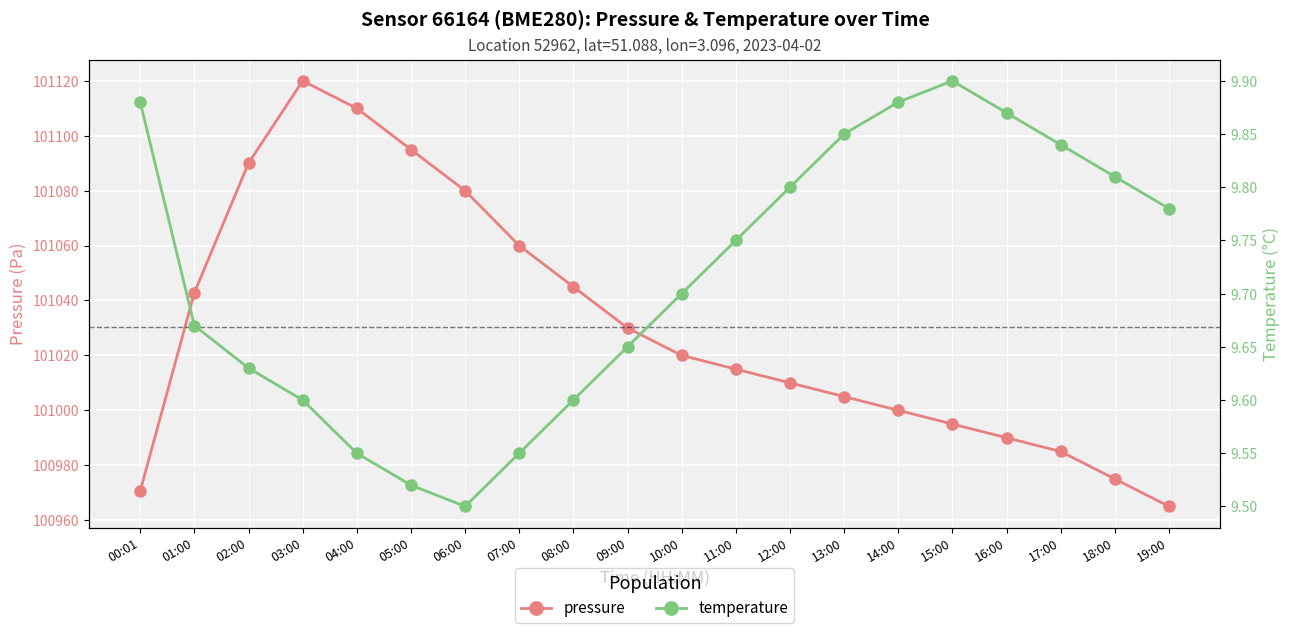

What is the label of the 16th point from the right?

04:00